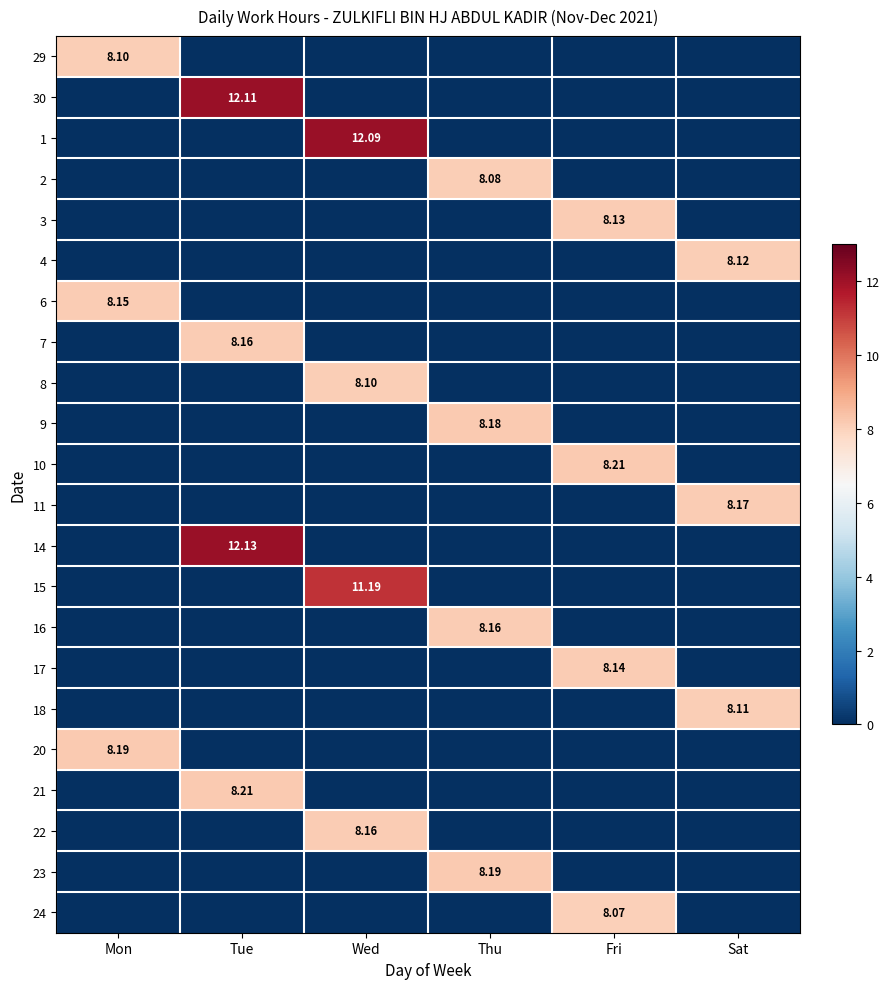

How many values in the 3 series exceed 0?

1